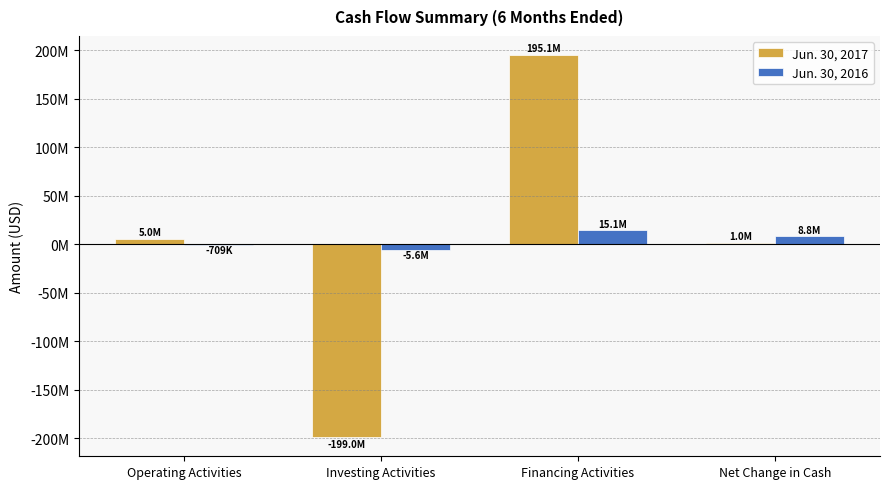

Are the bars grouped side by side (vs. stacked)?

Yes